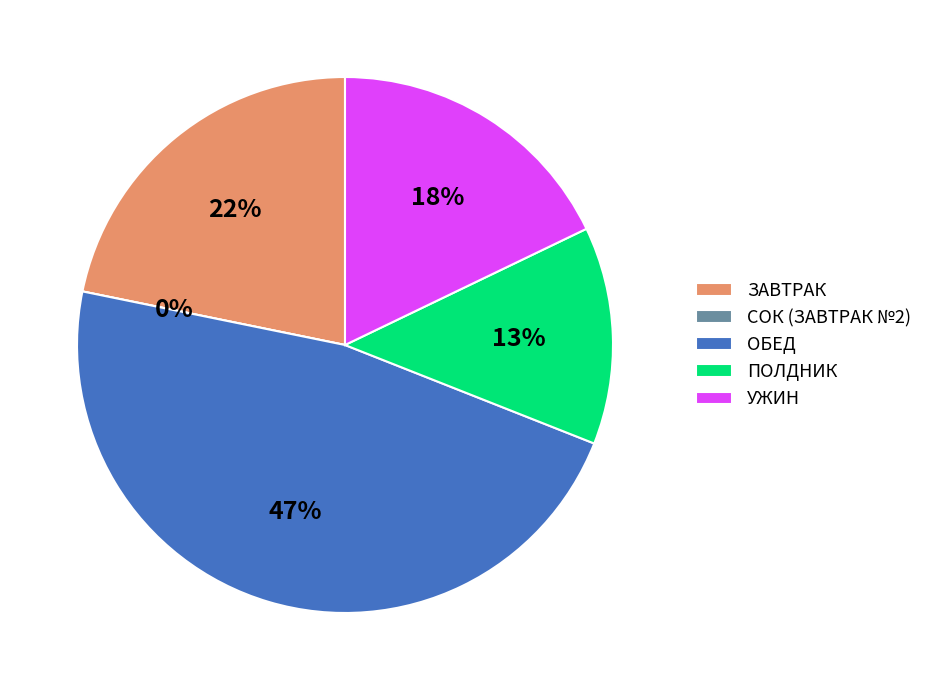

The СОУС МОЛОЧНЫЙ СЛАДКИЙ slice represents 11% of the pie. True or false?

False